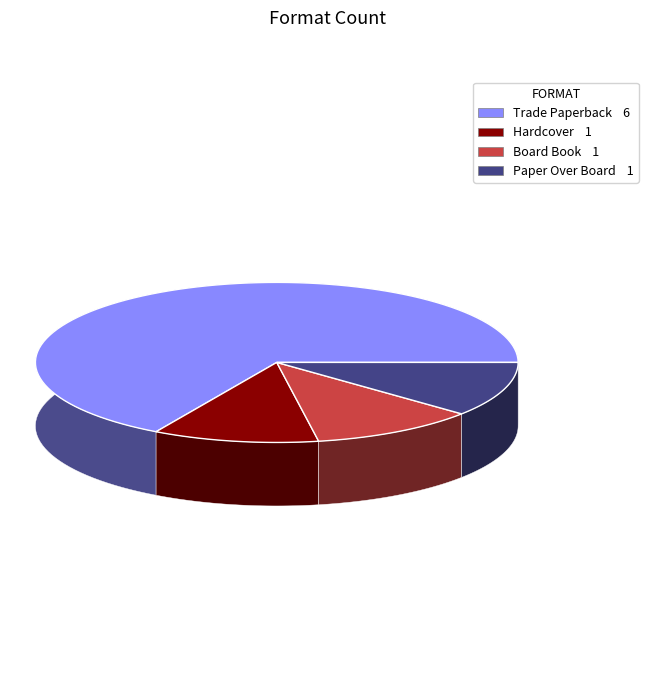

True or false: Board Book accounts for 11% of the total.

True